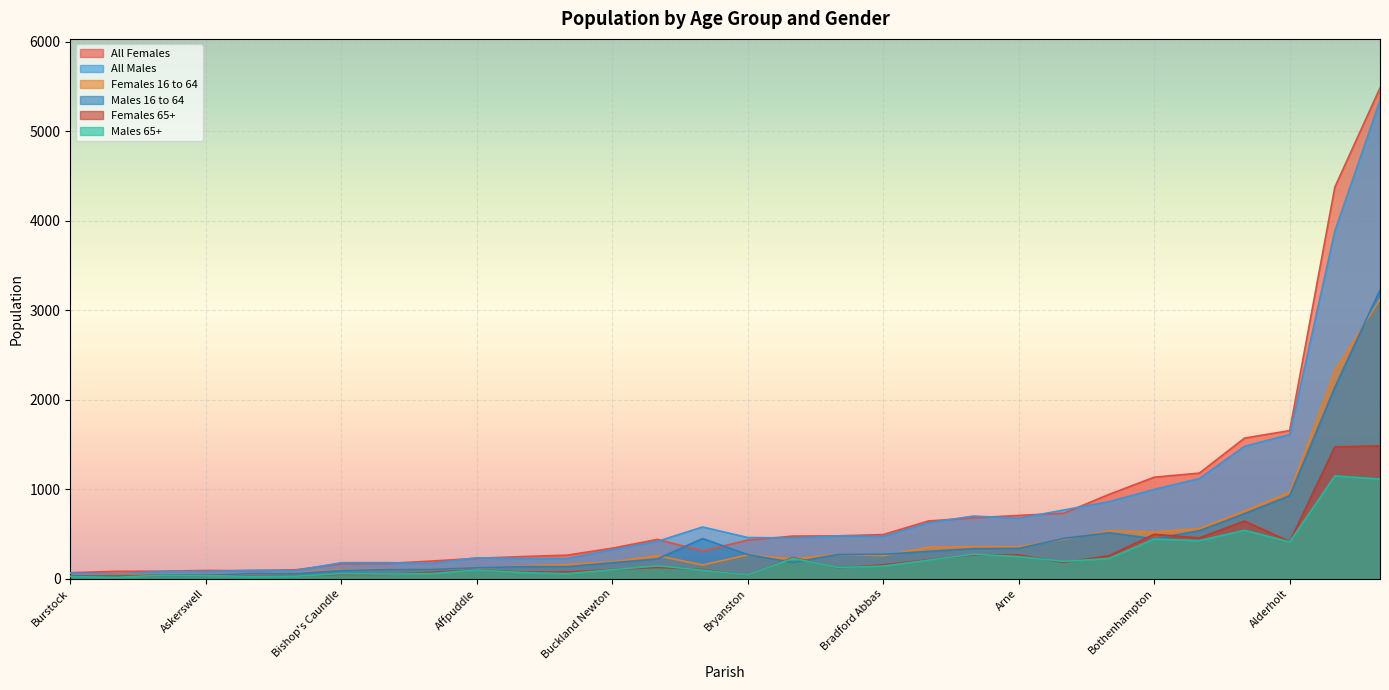

What is the approximate value of All Males at Broadwindsor?

698